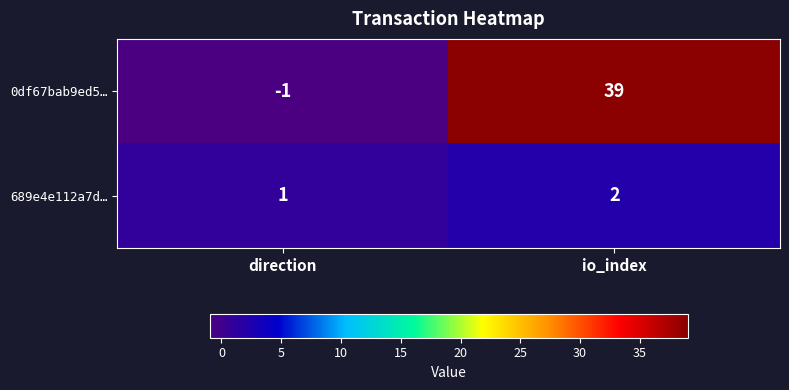

Reading left to right, transcribe all the data shown in this chart.

0df67bab9ed5…: direction=-1	io_index=39
689e4e112a7d…: direction=1	io_index=2